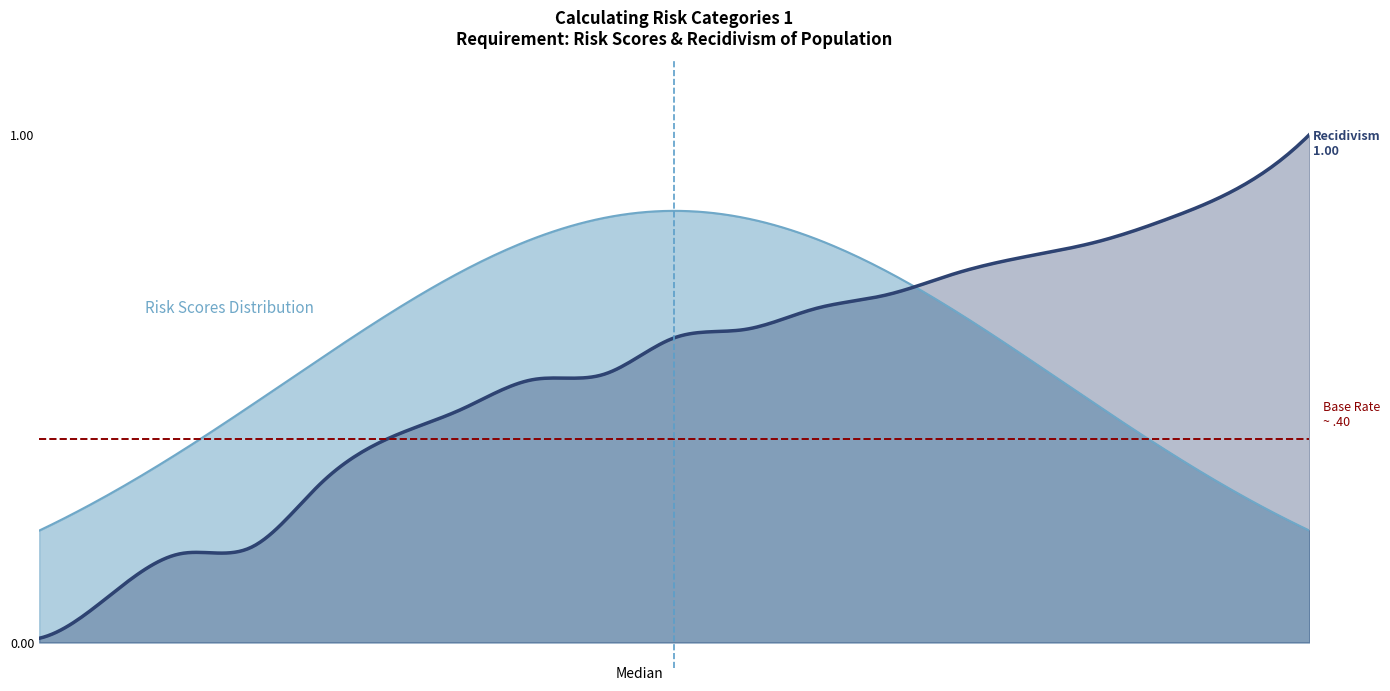

The value of Median at 0 is -0.5. True or false?

False